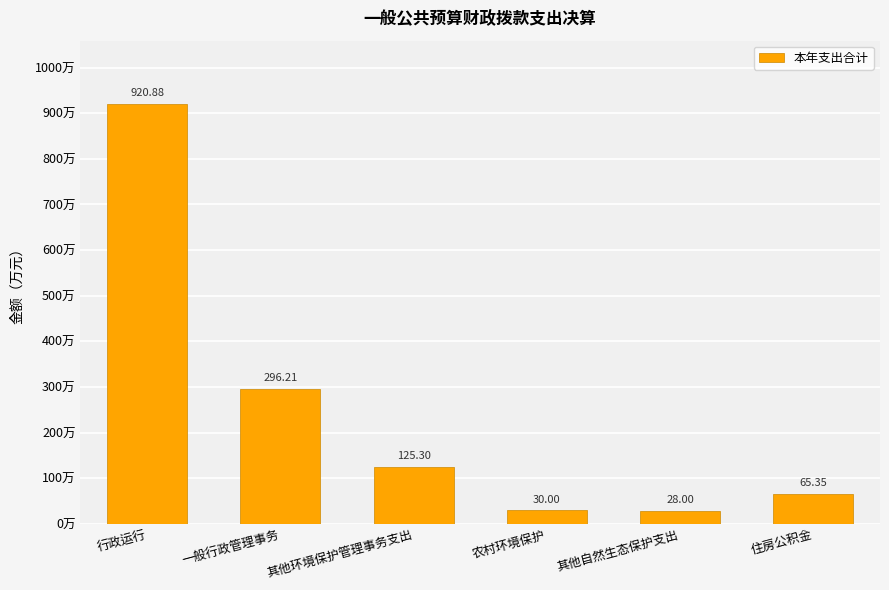

What is the difference between the maximum and minimum values?

892.9